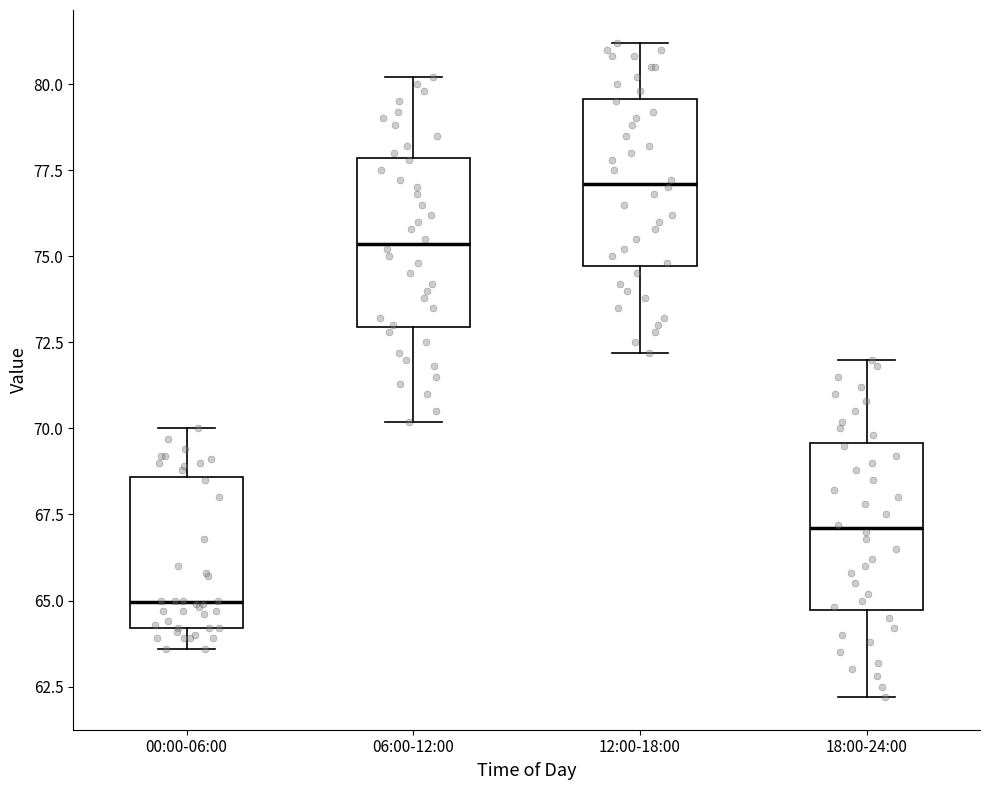

Reading left to right, read every box against the y-axis: the position of its median line, the range the box covers, and the ends of its whiskers. The values are not printed on the chart, so give them approximately, as read against the axis.

00:00-06:00: median 65.0, box 64.0 to 68.5, whiskers 63.5 to 70.0
06:00-12:00: median 75.5, box 73.0 to 78.0, whiskers 70.0 to 80.0
12:00-18:00: median 77.0, box 74.5 to 79.5, whiskers 72.0 to 81.0
18:00-24:00: median 67.0, box 64.5 to 69.5, whiskers 62.0 to 72.0